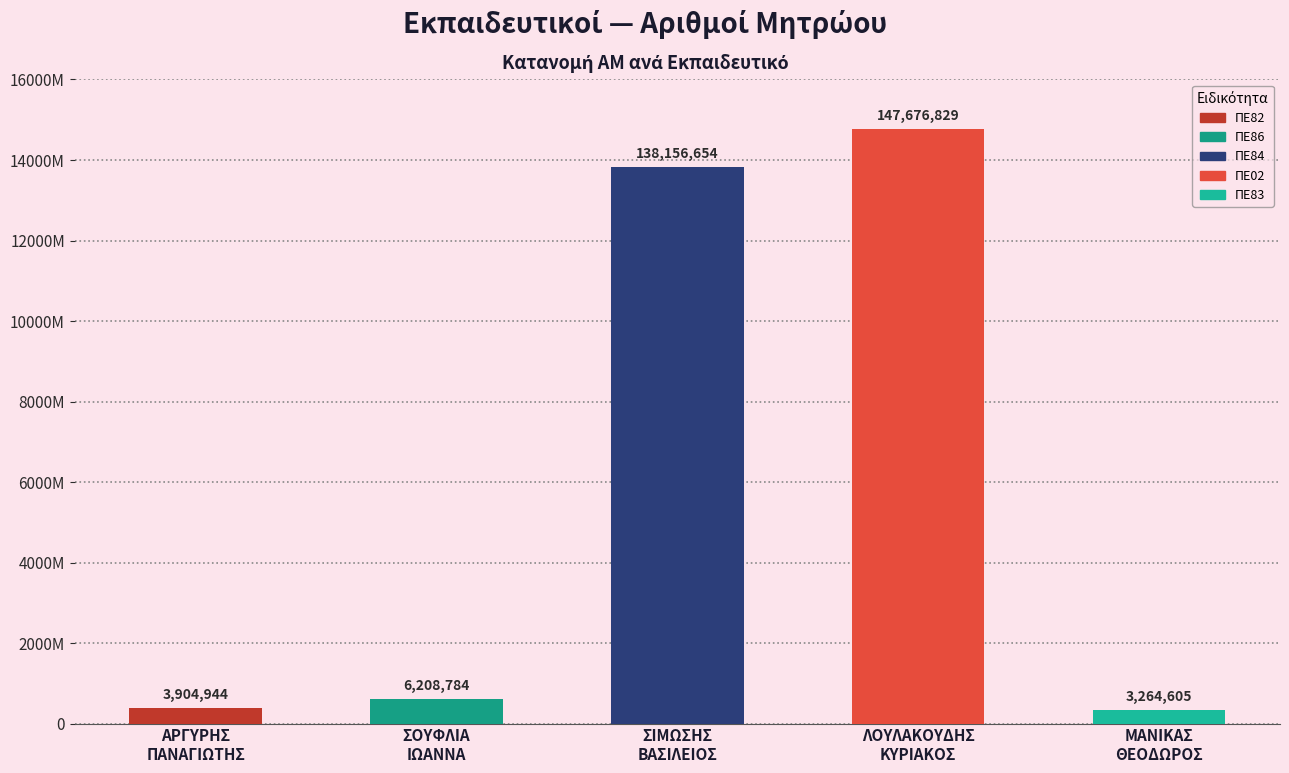

What is the label of the 2nd bar from the right?

ΛΟΥΛΑΚΟΥΔΗΣ
ΚΥΡΙΑΚΟΣ